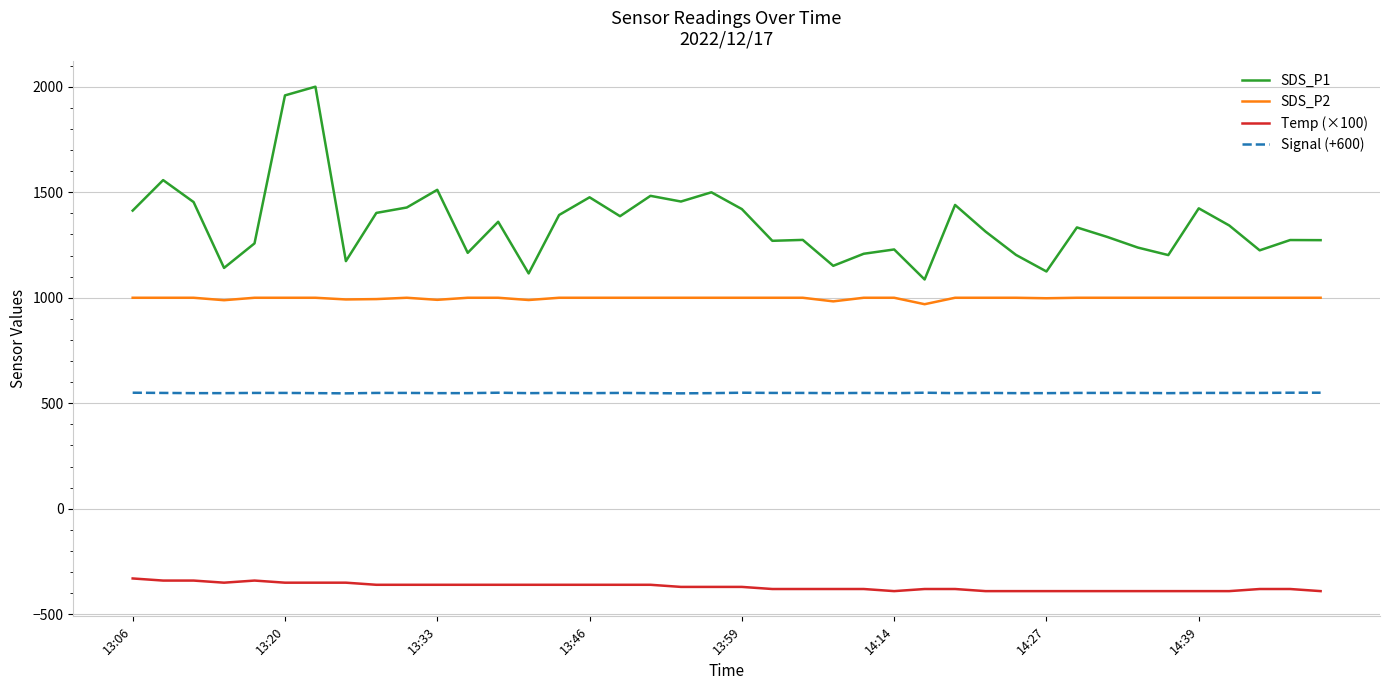

What is the average value of the Signal (+600) series?

548.7